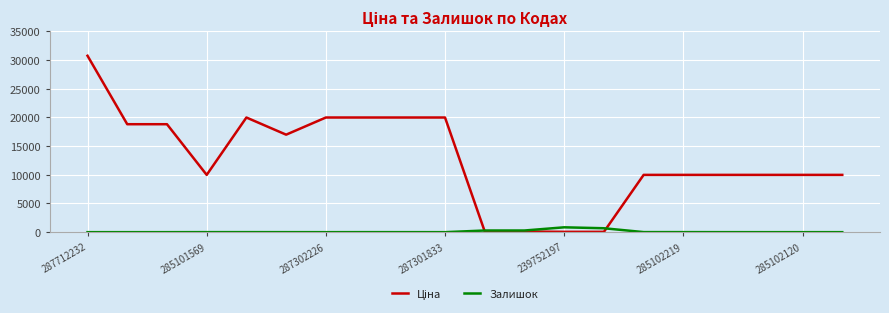

Does the chart have visible grid lines?

Yes